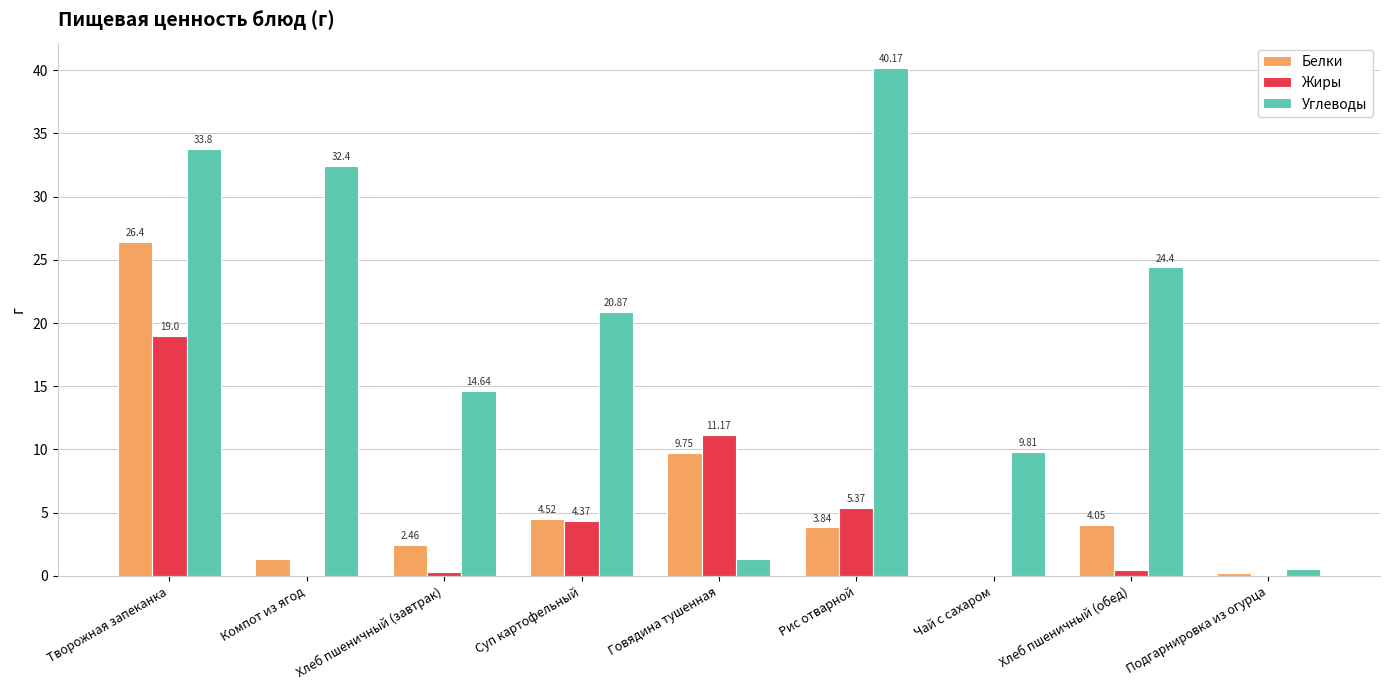

Which series changed the most between Творожная запеканка and Говядина тушенная?

Углеводы